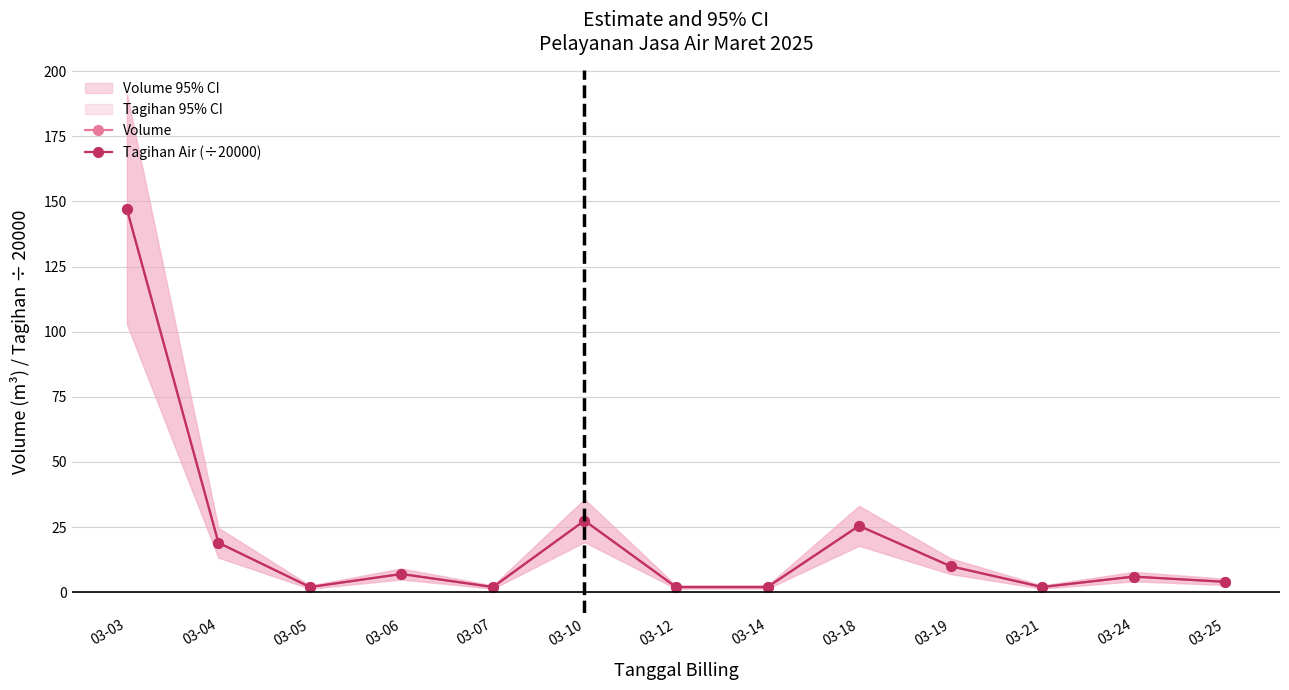

At 03-18, list the series in order from largest to smallest.

Volume, Tagihan Air (÷20000)